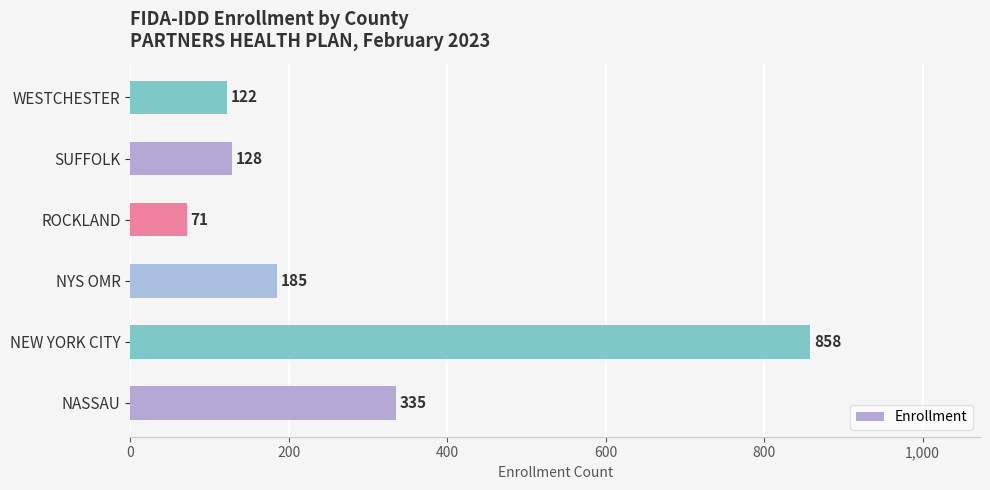

What is the sum of all values?

1699